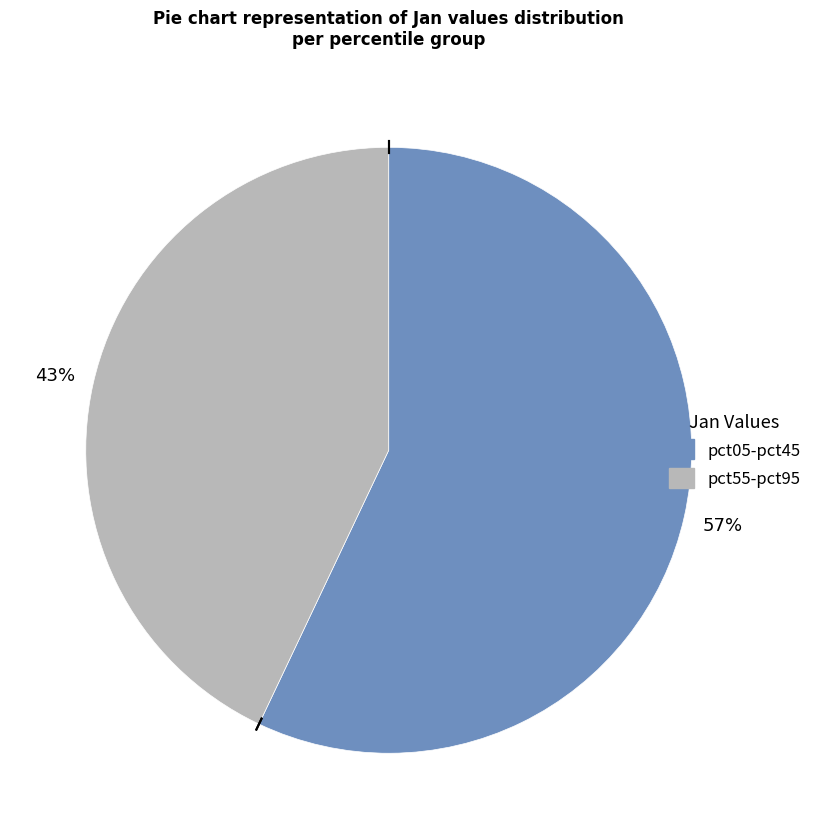

To the nearest percent, what is the difference between the largest and smallest slice percentages?

14%